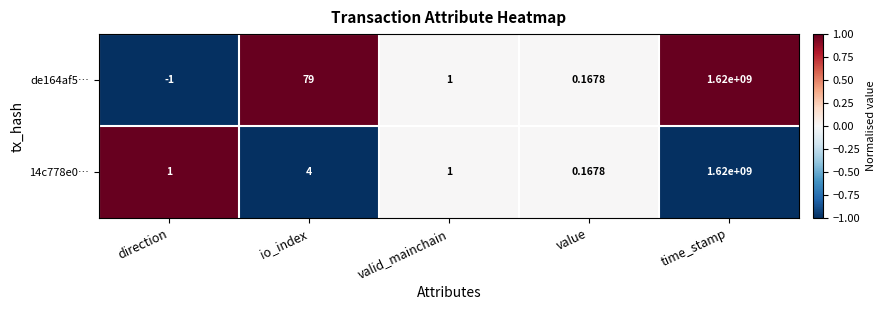

At which category is the sum across all series the highest?

time_stamp